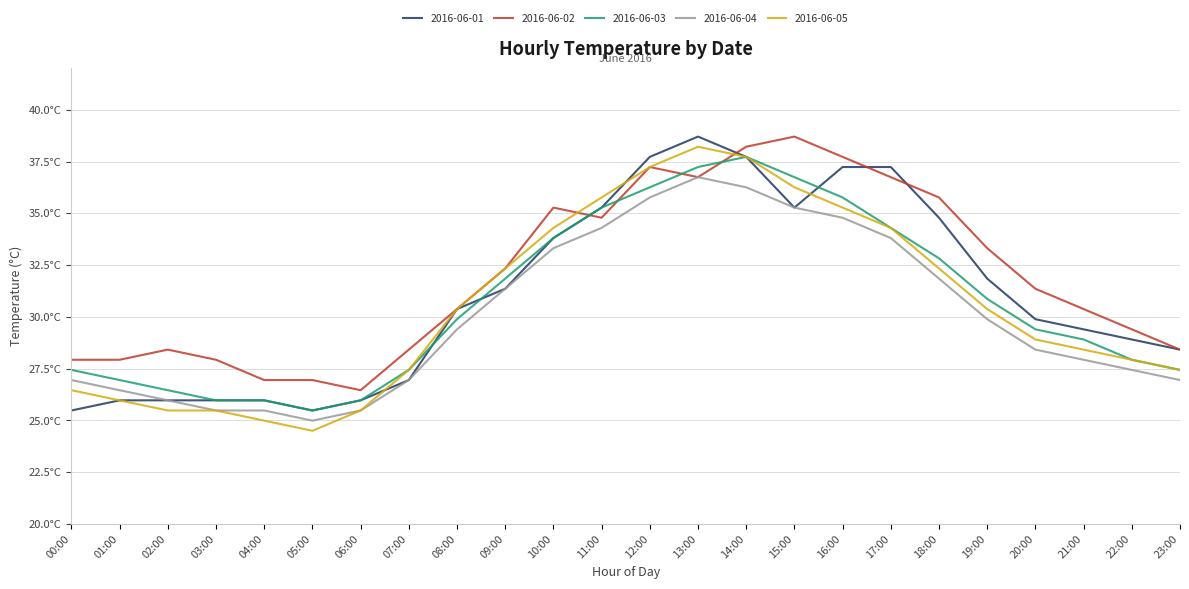

What is the value of the 2016-06-03 point at the 22nd from the left?

28.9